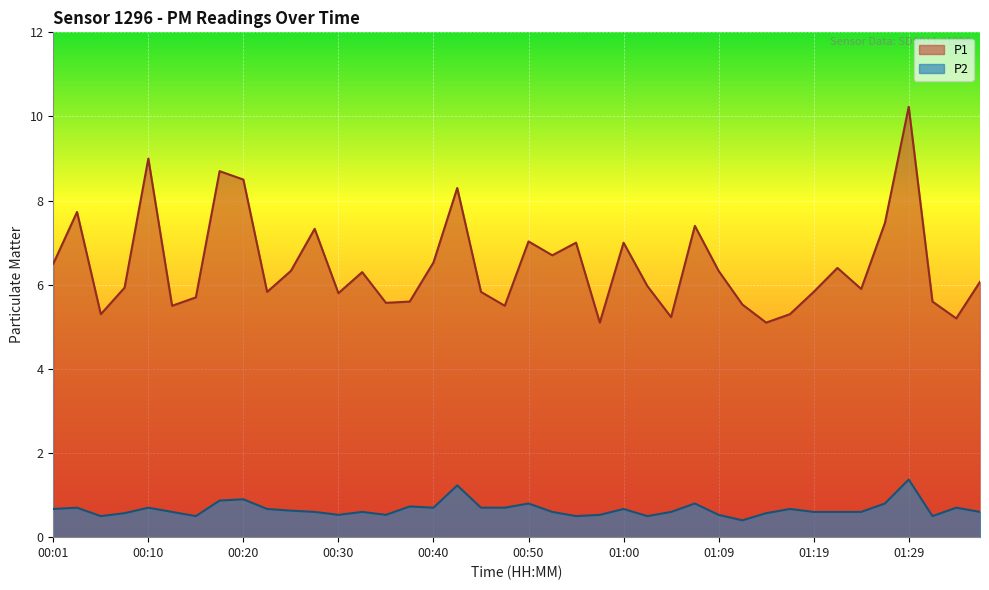

At which category does the chart reach its peak across all series?

01:29